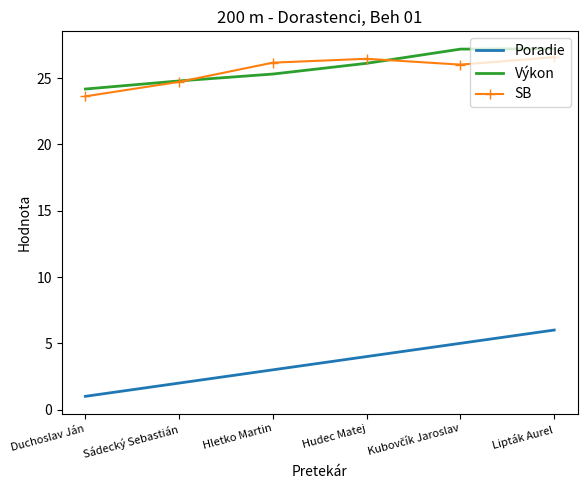

True or false: Poradie and Výkon cross at least once.

False